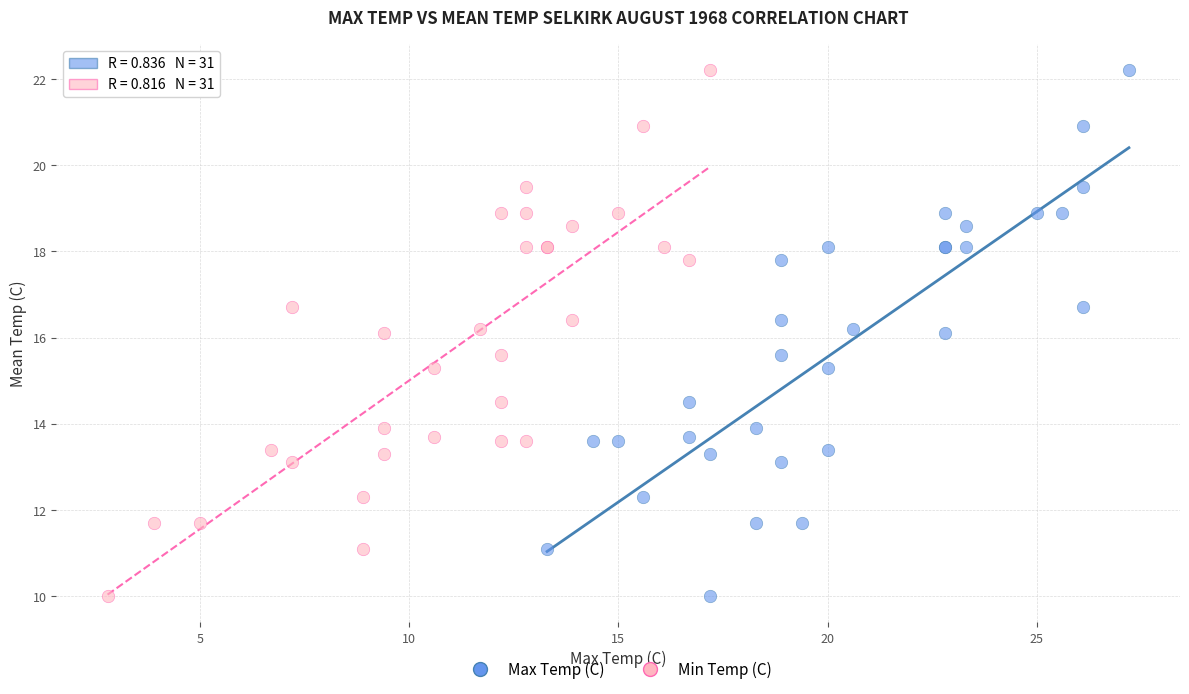

What are all the series names shown in the legend?

Max Temp (C), Min Temp (C)